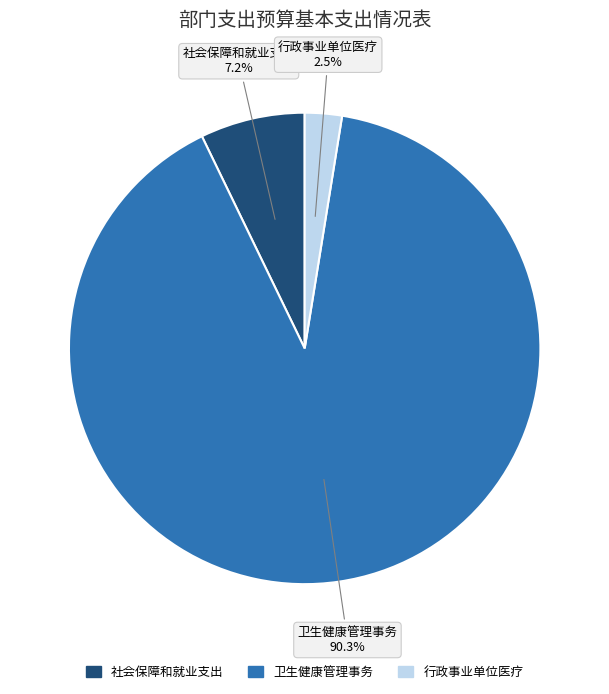

Does any single category account for the majority?

Yes